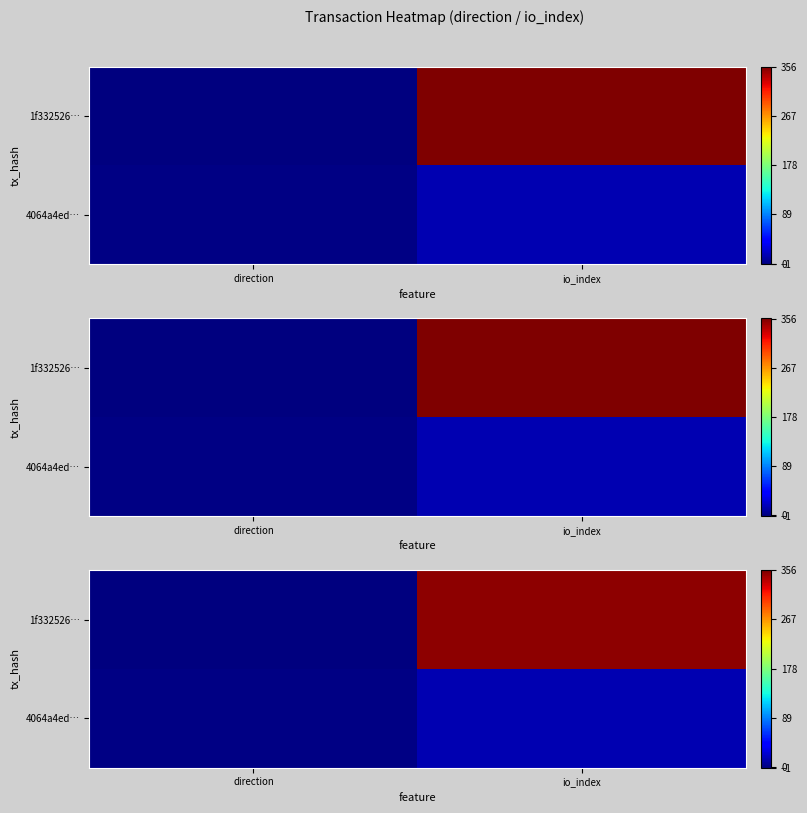

Between direction and io_index, which is larger?

io_index